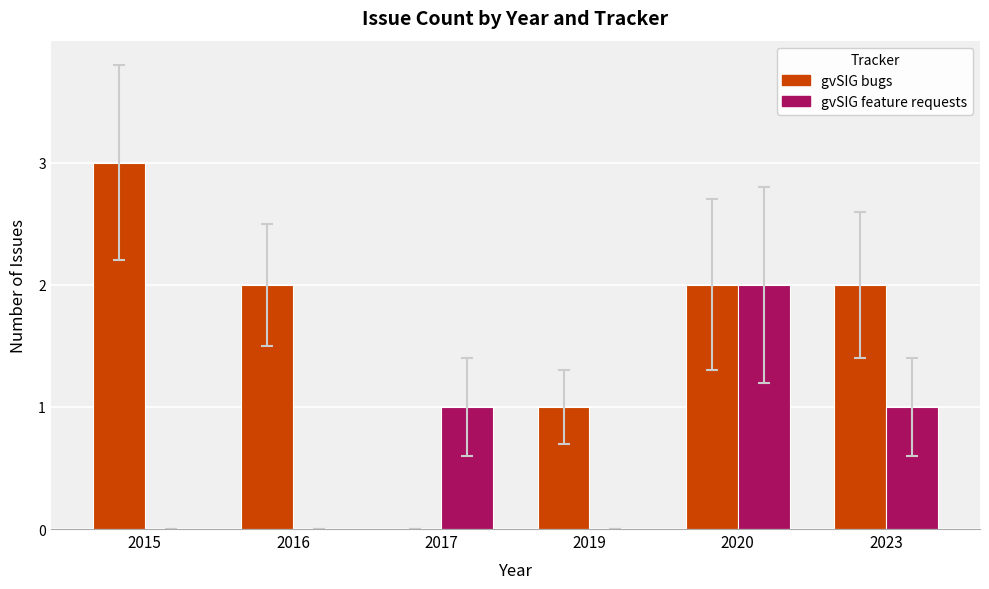

The value of gvSIG bugs at 2017 is 2. True or false?

False